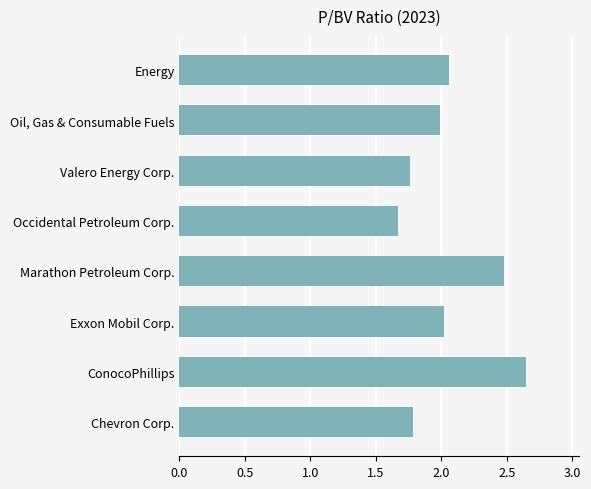

List the labels in order of value, smallest first.

Occidental Petroleum Corp., Valero Energy Corp., Chevron Corp., Oil, Gas & Consumable Fuels, Exxon Mobil Corp., Energy, Marathon Petroleum Corp., ConocoPhillips